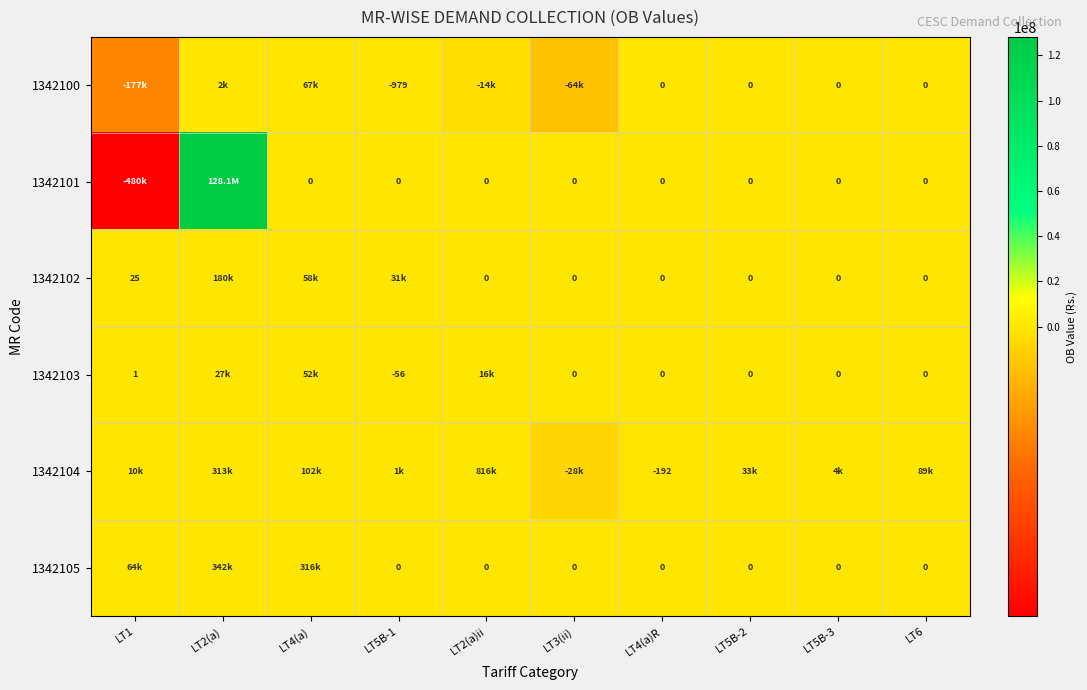

The 1342103 series shows -17646.7 at LT6. True or false?

False